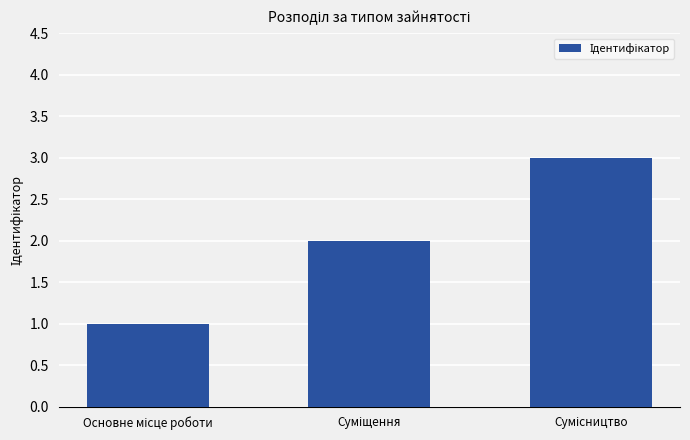

What is the greatest value displayed?

3